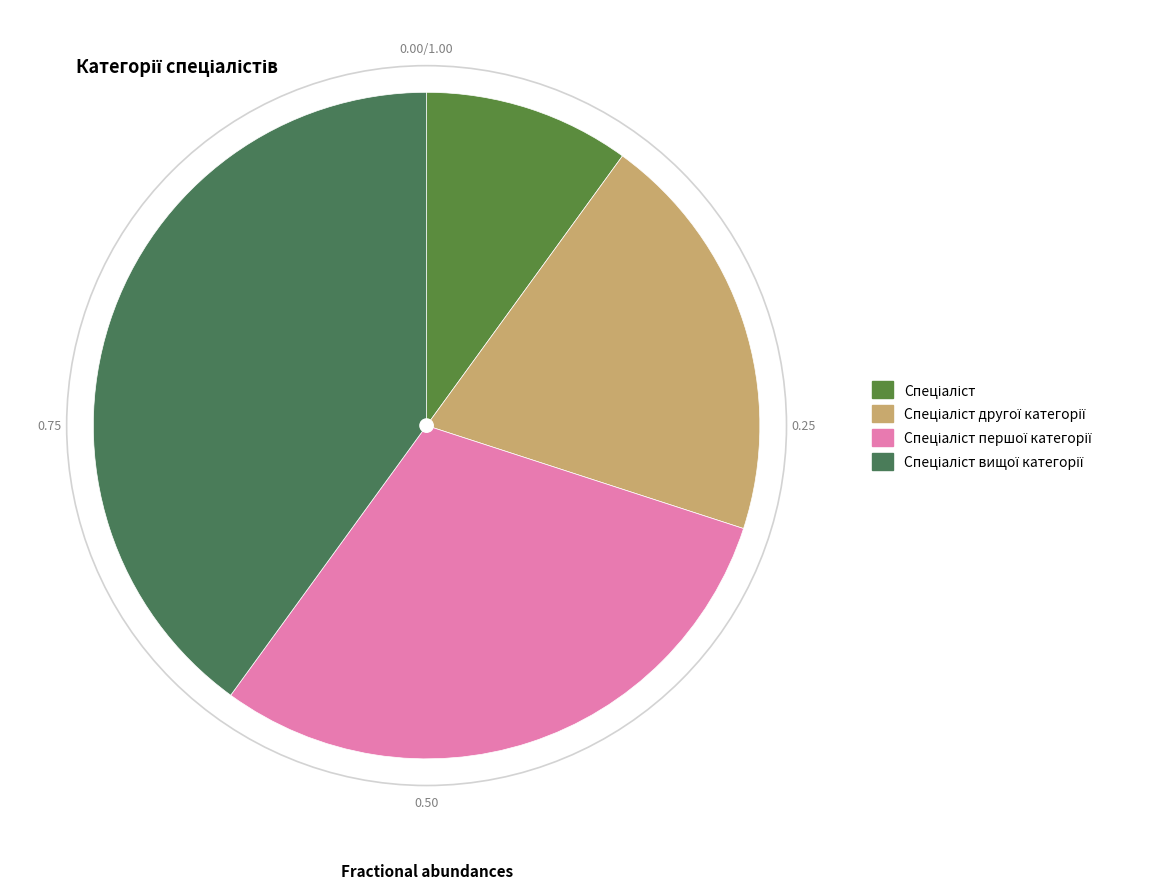

Count the number of slices in the pie.

4